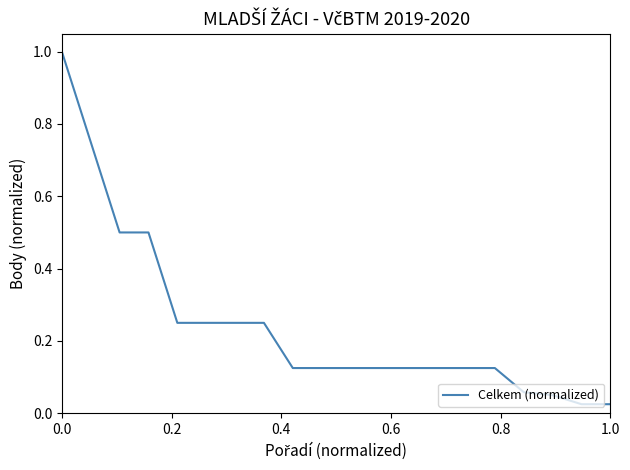

What is the maximum value shown in the chart?

1.0